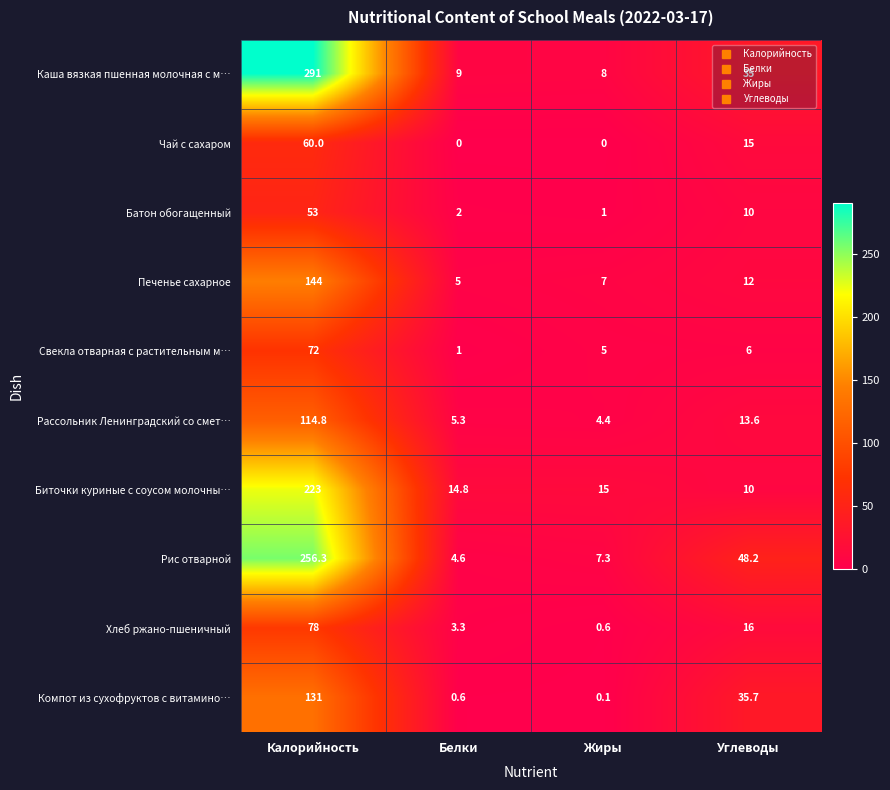

At how many categories does at least one series exceed 37?

2